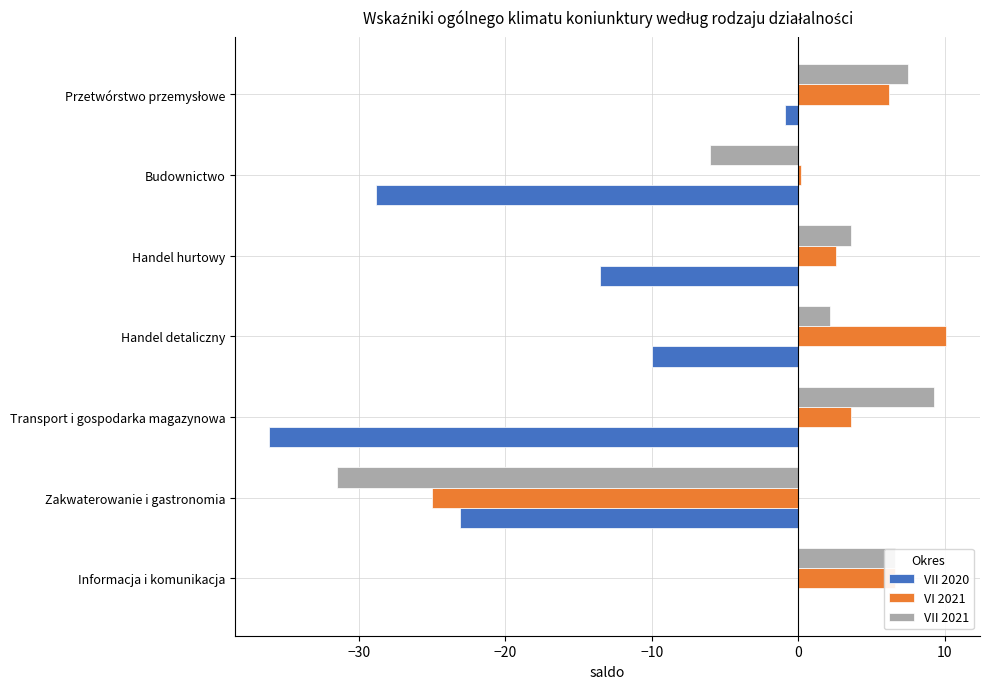

What is the sum of all VI 2021 values?

4.3